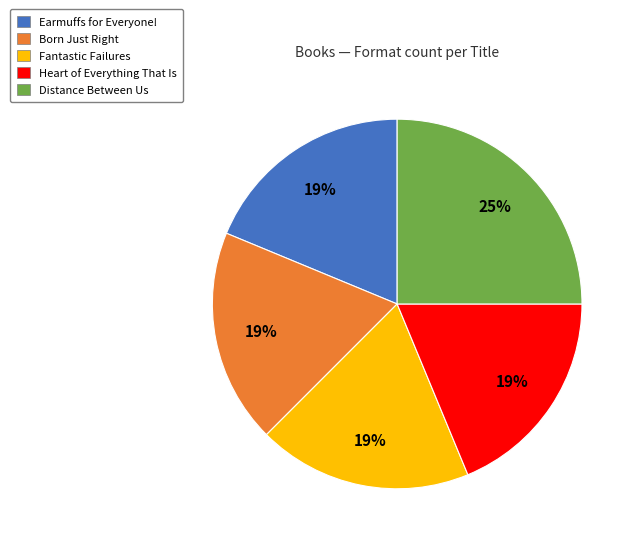

The Earmuffs for Everyone! slice represents 8% of the pie. True or false?

False